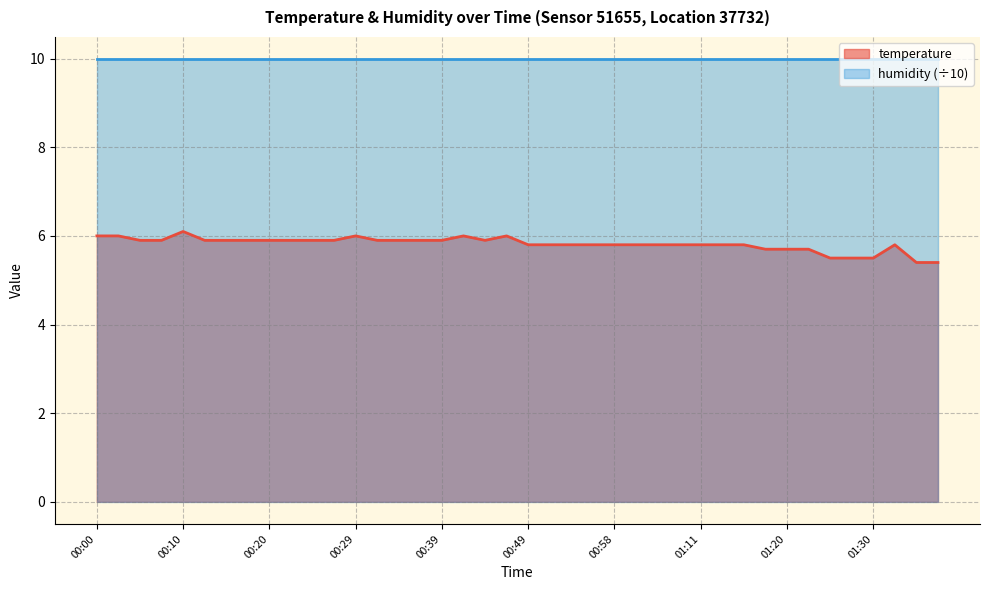

List the labels in order of value, smallest first.

01:35, 01:38, 01:25, 01:28, 01:30, 01:18, 01:20, 01:23, 00:49, 00:51, 00:54, 00:56, 00:58, 01:03, 01:06, 01:08, 01:11, 01:13, 01:16, 01:33, 00:05, 00:07, 00:12, 00:15, 00:17, 00:20, 00:22, 00:24, 00:27, 00:32, 00:34, 00:37, 00:39, 00:44, 00:00, 00:02, 00:29, 00:41, 00:46, 00:10